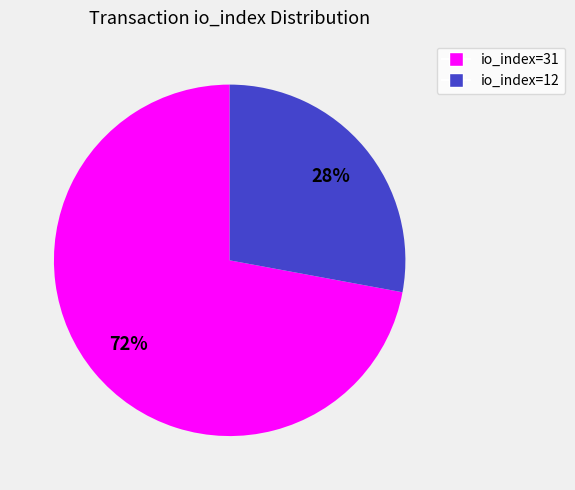

What is the largest slice in the pie chart?

io_index=31